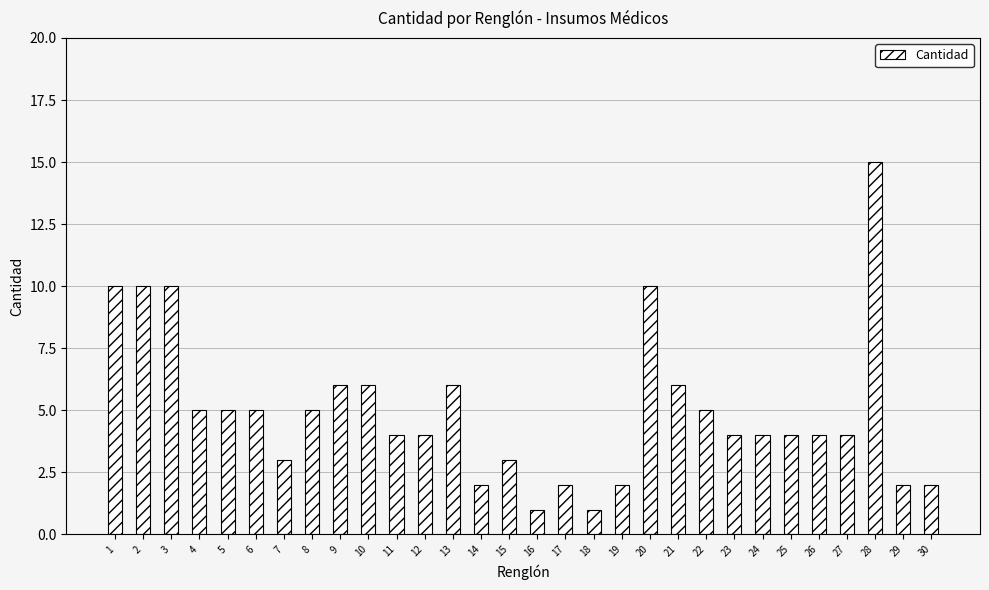

Approximately how many times larger is the value at 14 compared to 11?

0.5